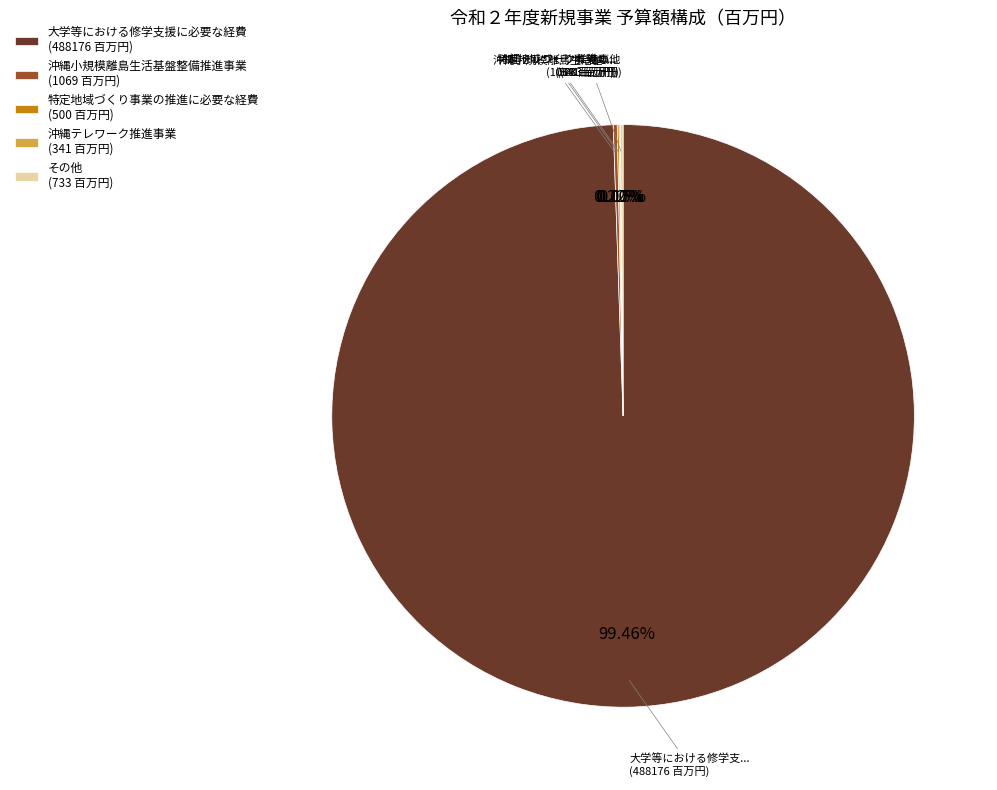

Which category accounts for the majority?

大学等における修学支援に必要な経費 (488176 百万円)